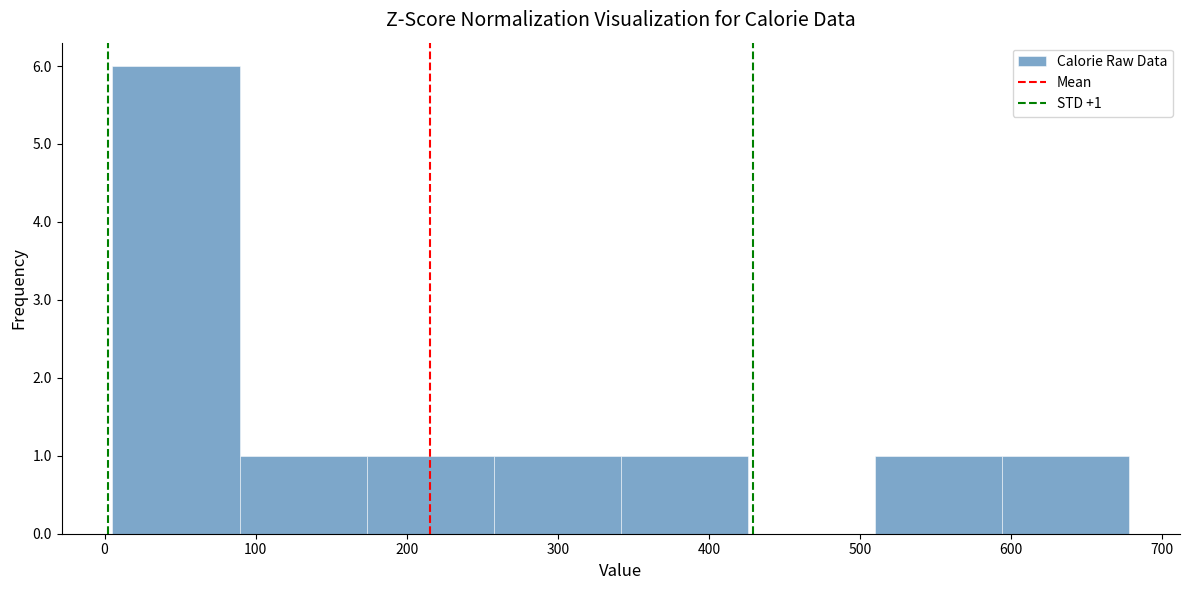

Which range on the x-axis has the tallest bar?

10 to 90